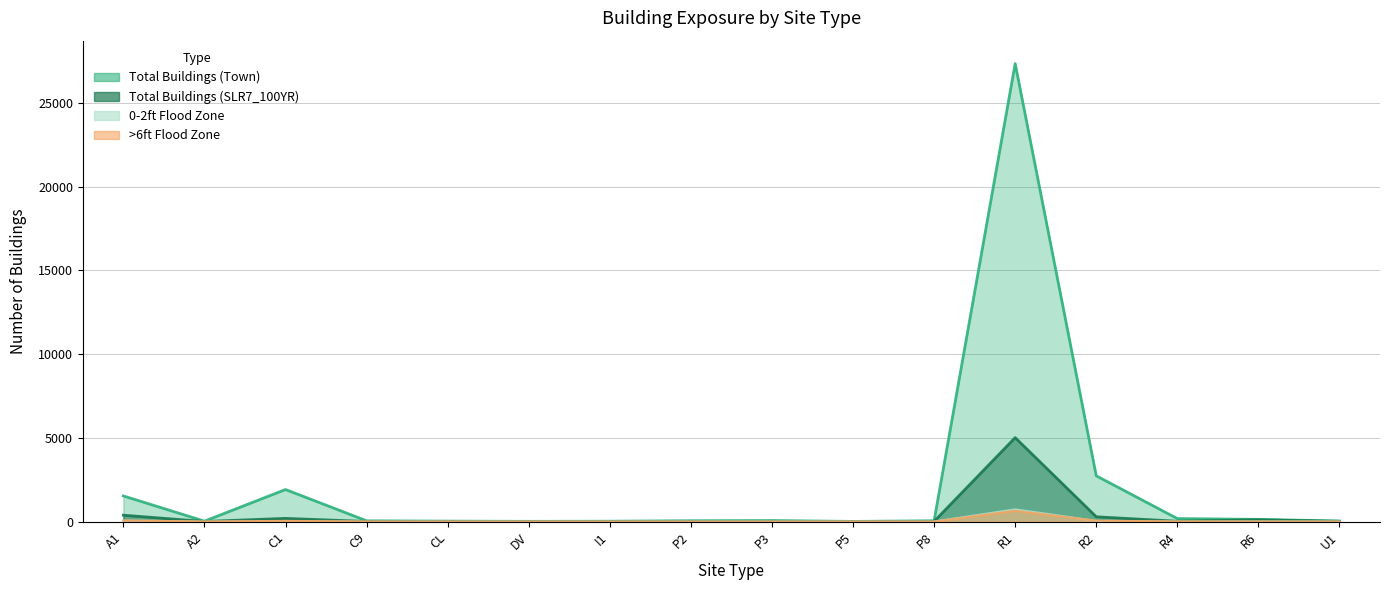

Between P3 and P5, which series saw the biggest shift?

Total Buildings (Town)